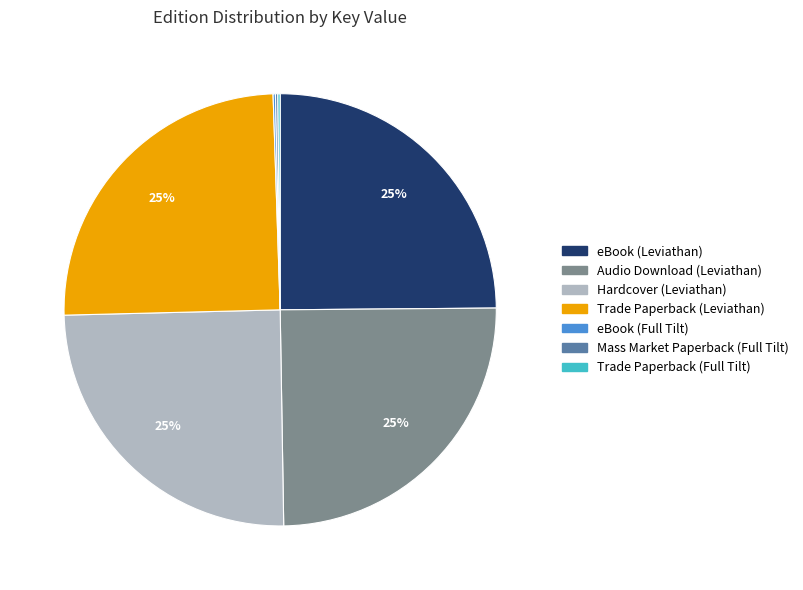

Is there a majority slice in this chart?

No